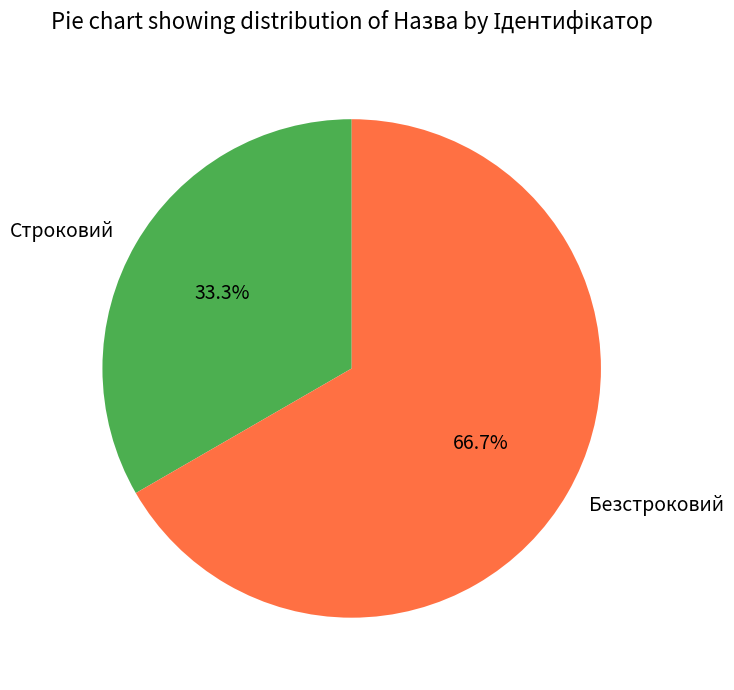

To the nearest percent, what is the average slice percentage?

50%